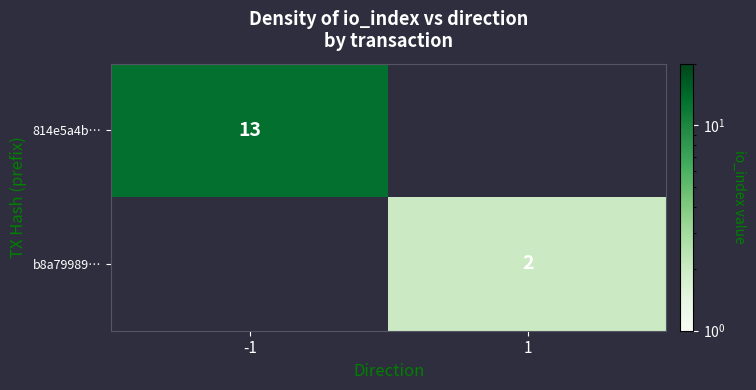

The b8a79989… series shows 3 at 1. True or false?

False